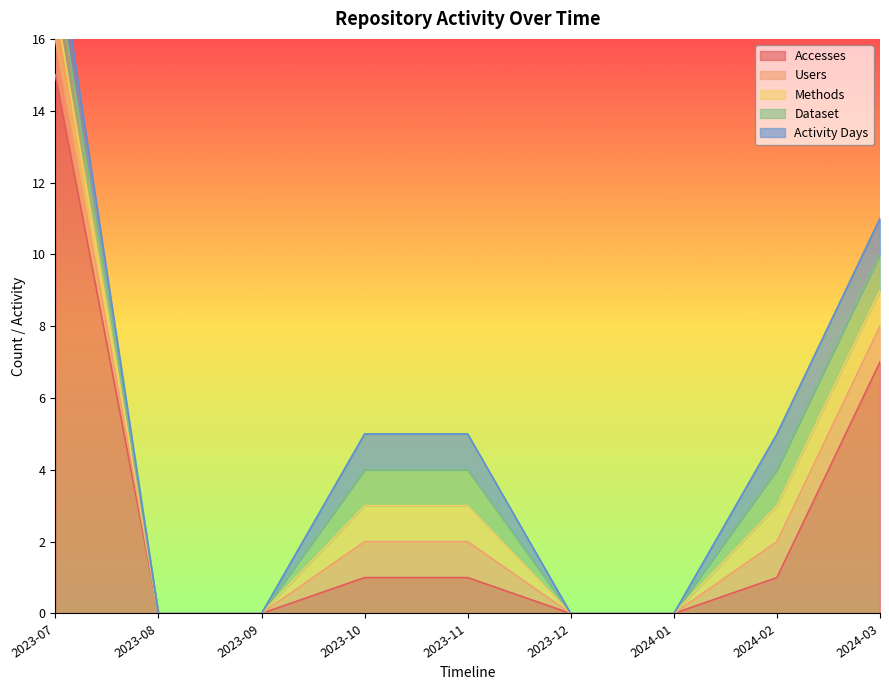

What is the difference between the highest and lowest values at 2023-07?

14